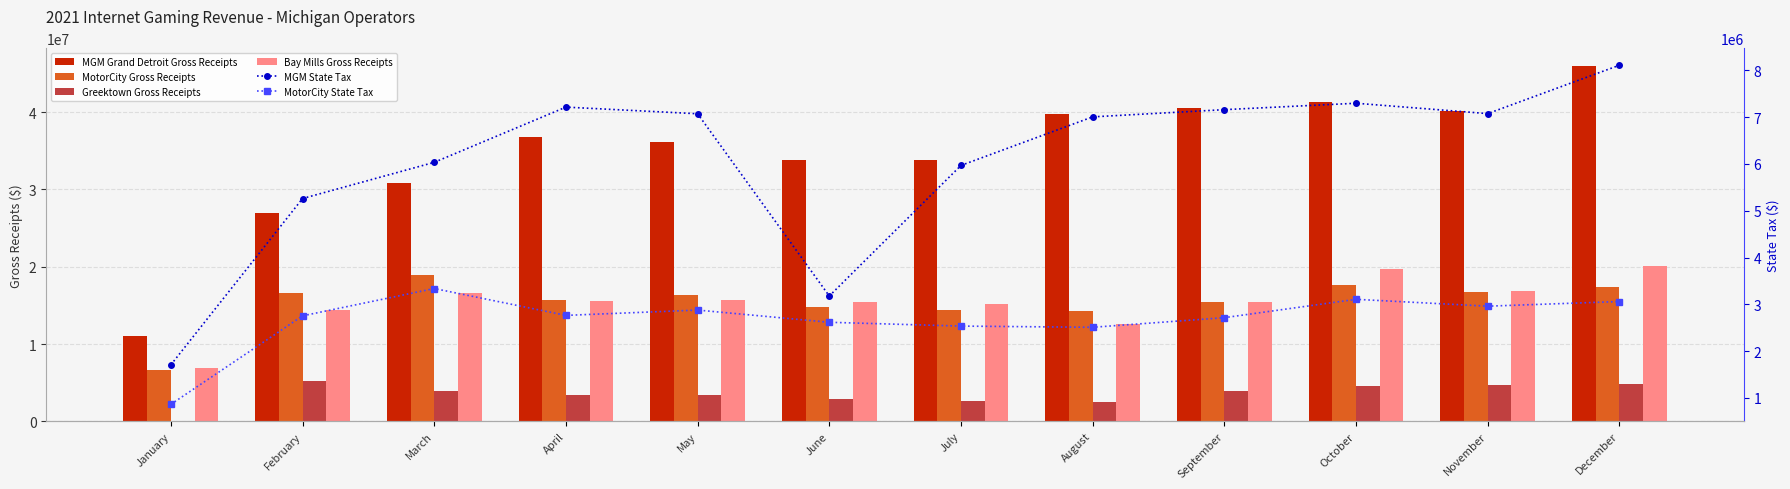

What is the value of the Bay Mills Gross Receipts bar at the 3rd from the left?

16557456.2